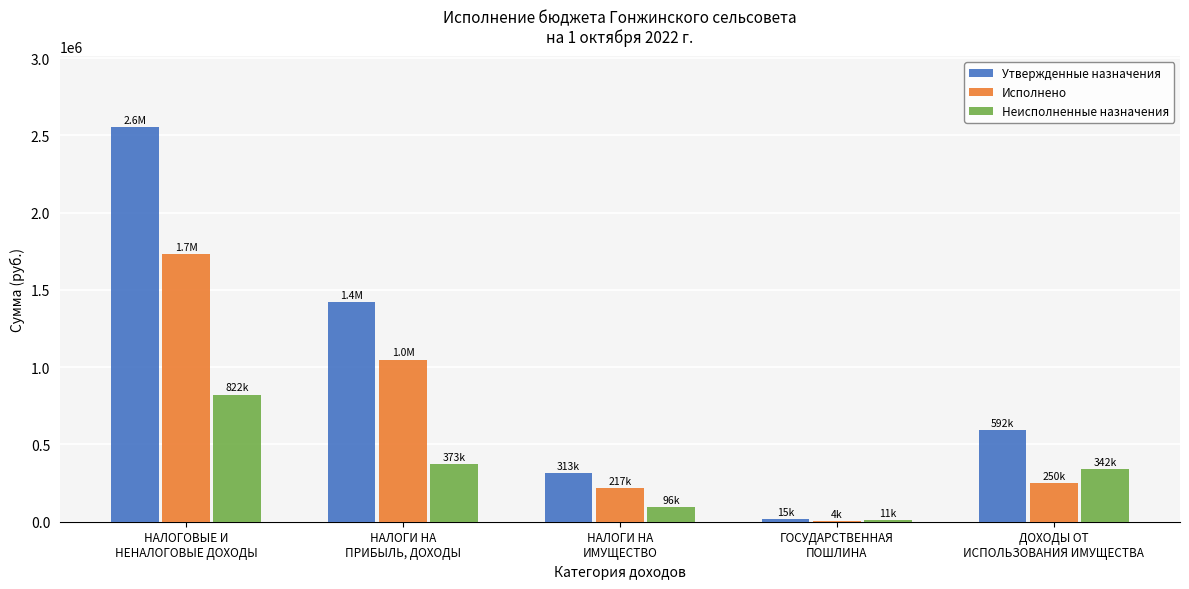

What is the highest value of the Неисполненные назначения series?

821963.2